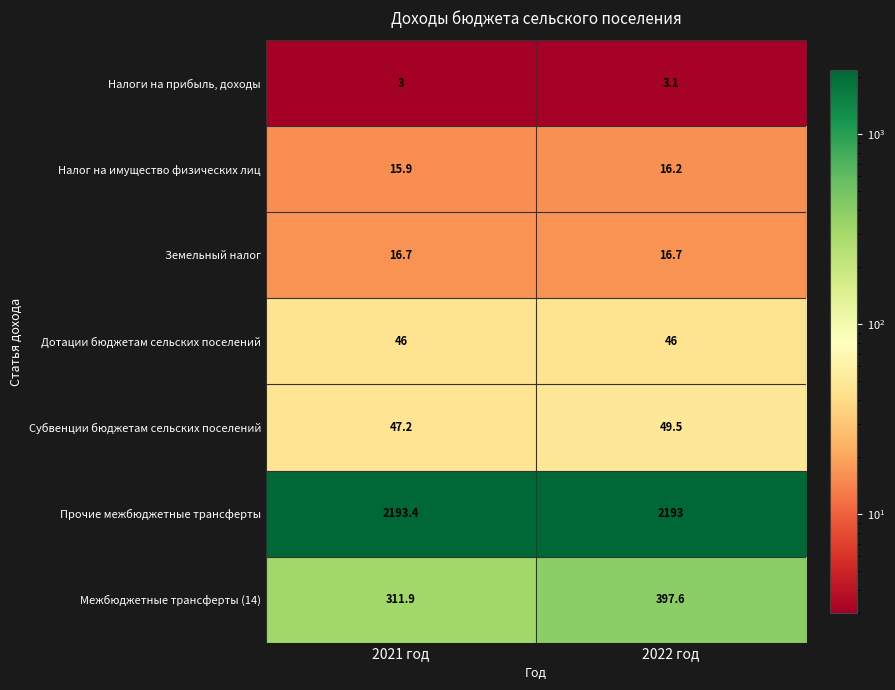

What is the sum of the Налоги на прибыль, доходы values at 2021 год and 2022 год?

6.1